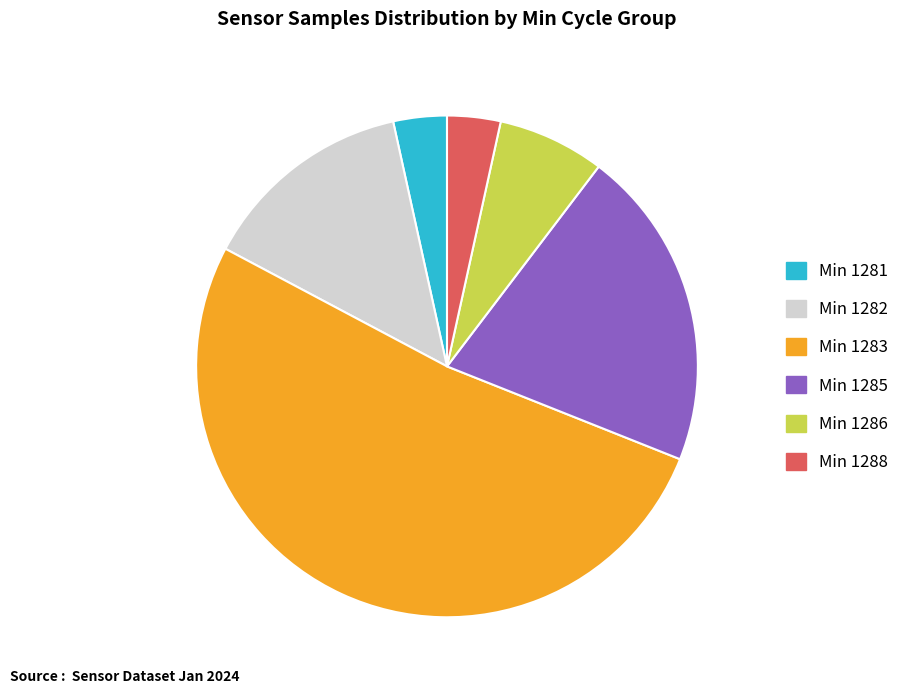

Does any single category account for the majority?

Yes